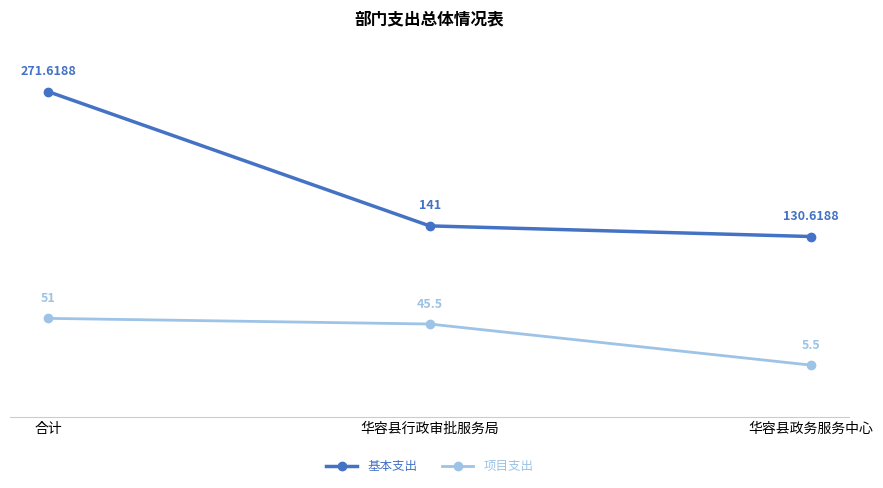

What is the approximate value of 项目支出 at 华容县行政审批服务局?

45.5